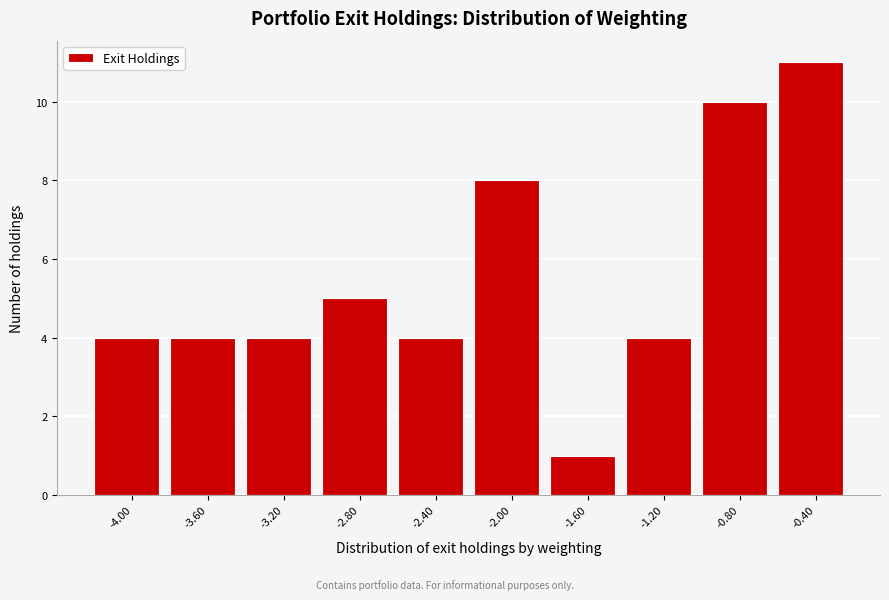

Reading left to right, list all the values displayed in this chart.

4	4	4	5	4	8	1	4	10	11